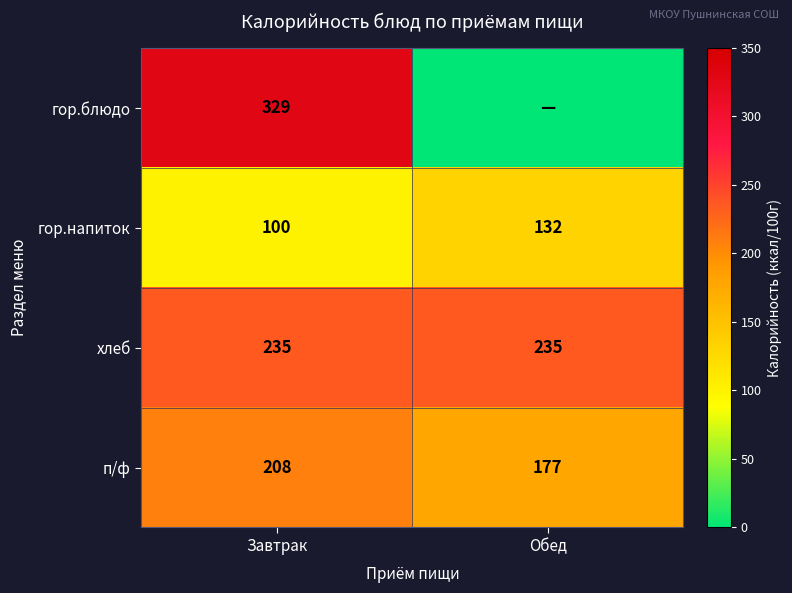

What is the sum of all п/ф values?

385